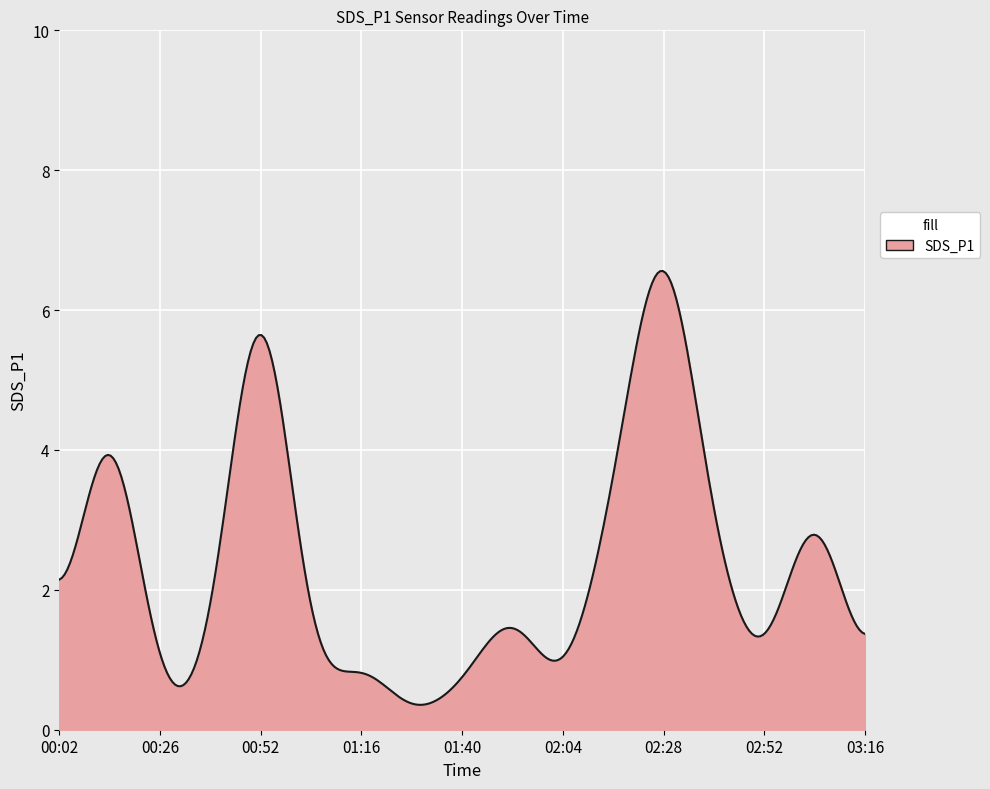

What is the smallest value displayed?

0.4